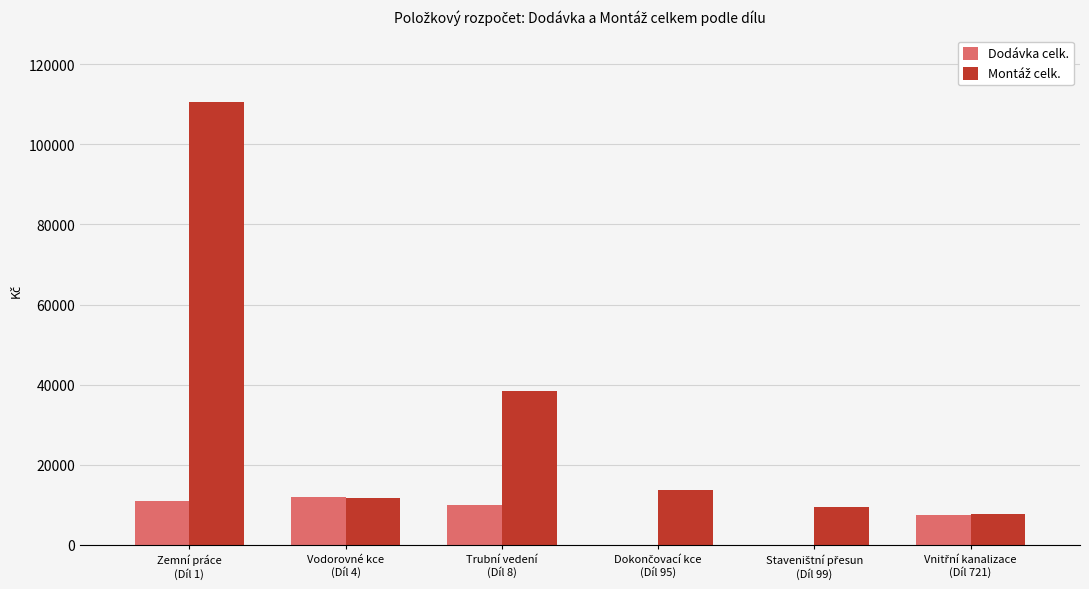

What is the maximum value shown in the chart?

110619.3